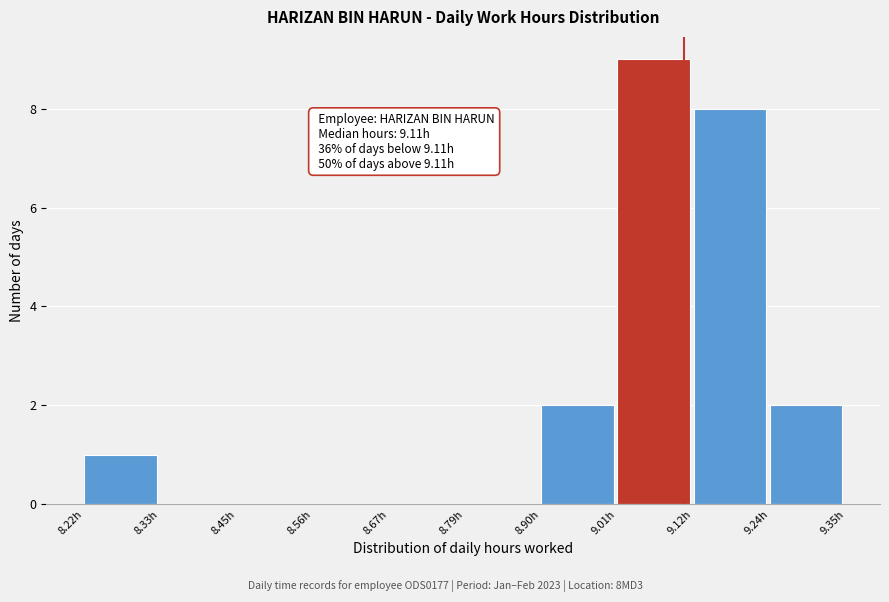

Over which range of the x-axis is the bar tallest?

9.02 to 9.12